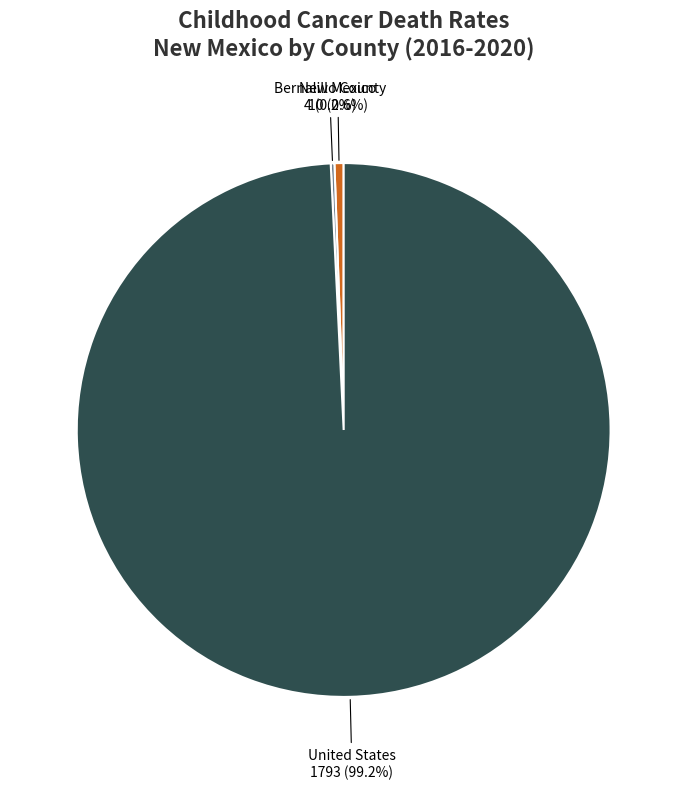

What percentage do United States and New Mexico together represent?

99.8%